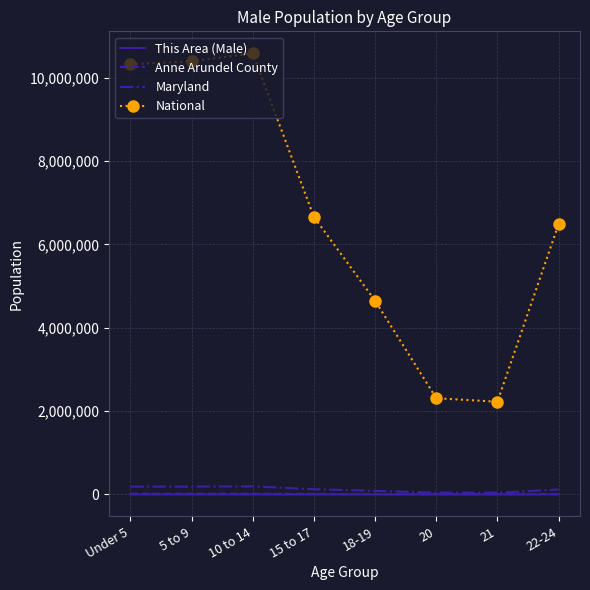

In Maryland, how many points are lower than both neighbors (excluding endpoints)?

1